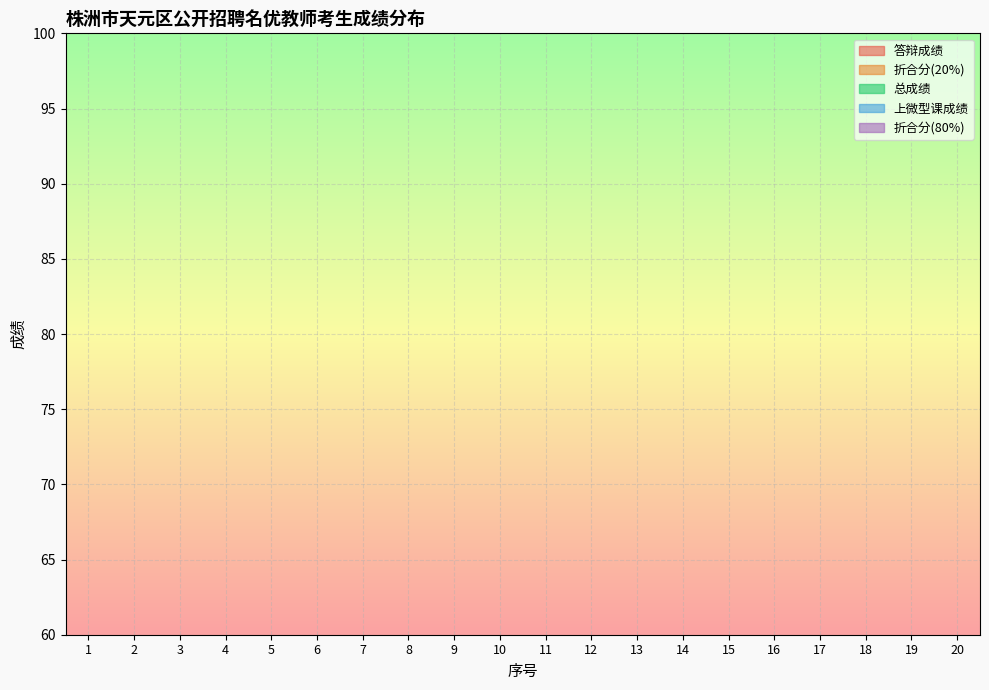

True or false: 折合分(20%) has more than 2 interior local peaks.

True